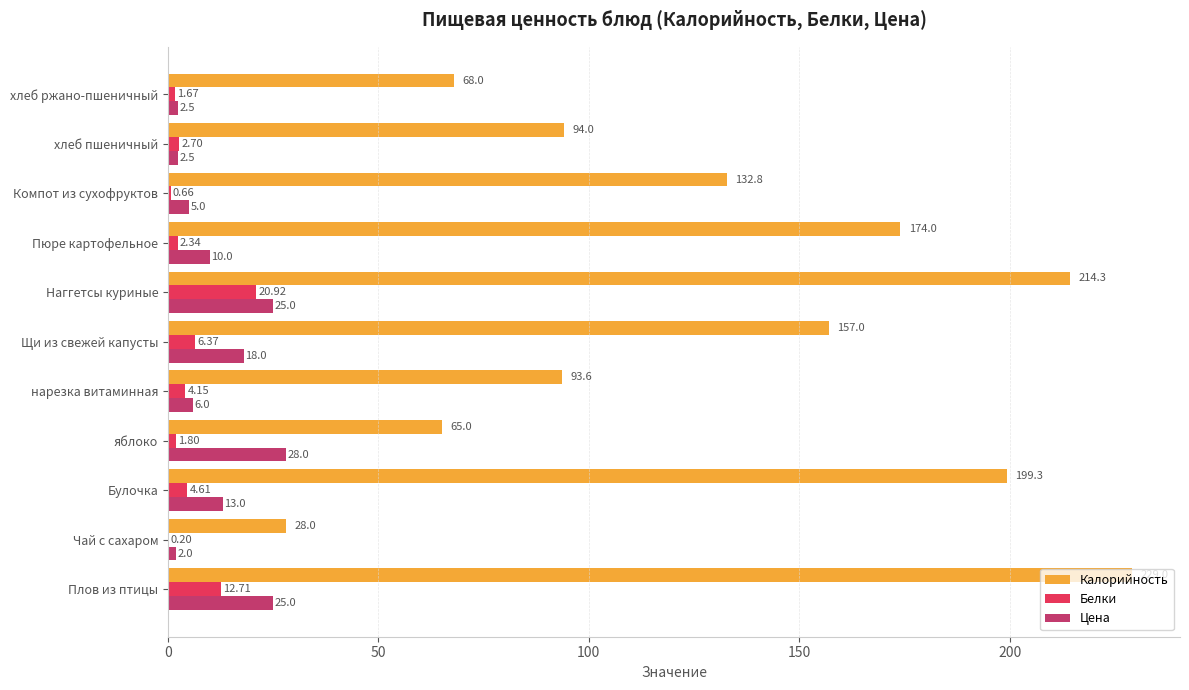

Which series has the largest total across all categories?

Калорийность